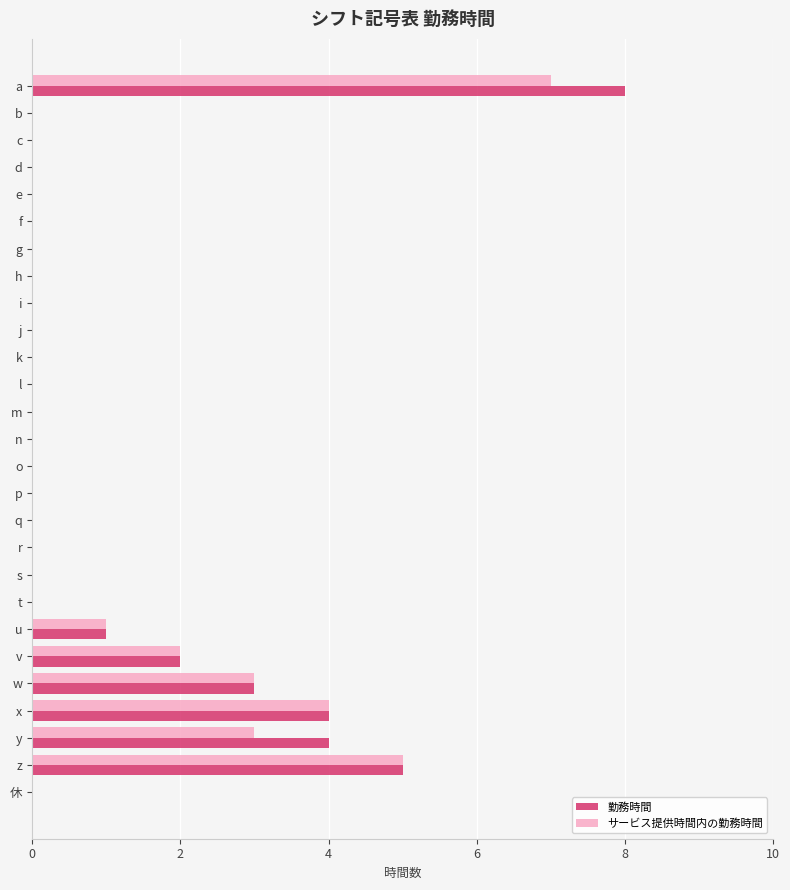

What is the greatest value displayed?

8